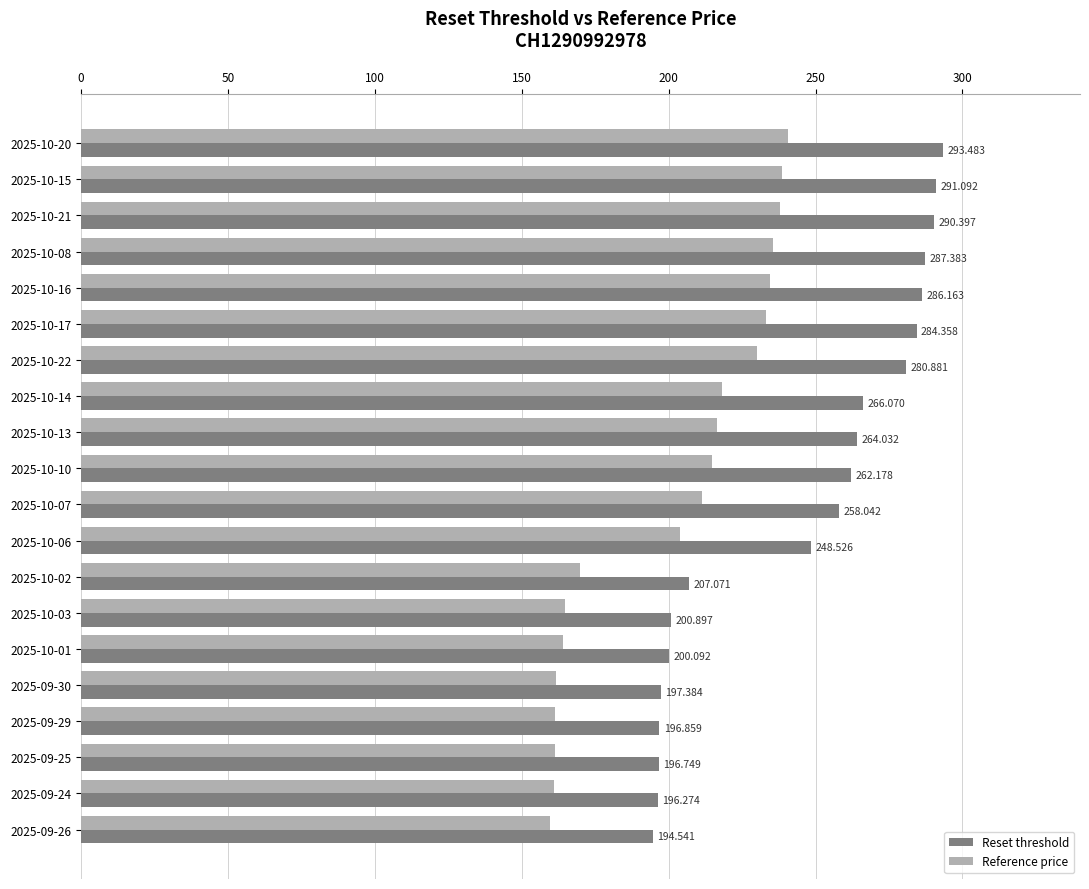

Rank the series by their average value, from lowest to highest.

Reference price, Reset threshold